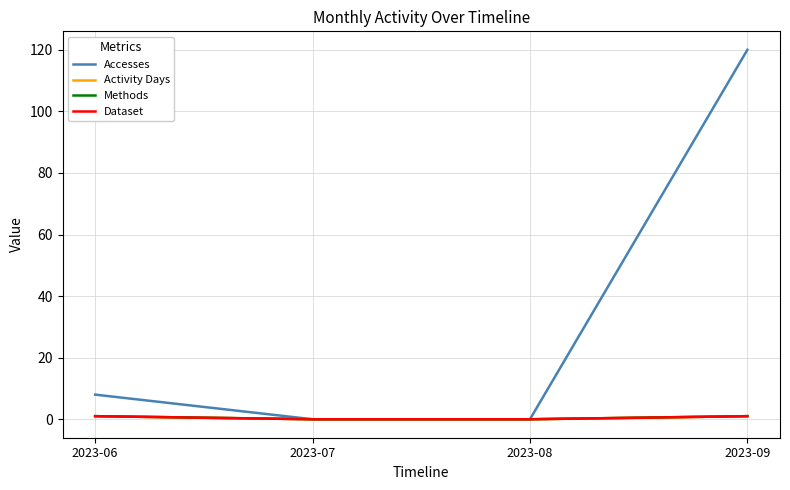

Which series has the widest spread of values?

Accesses